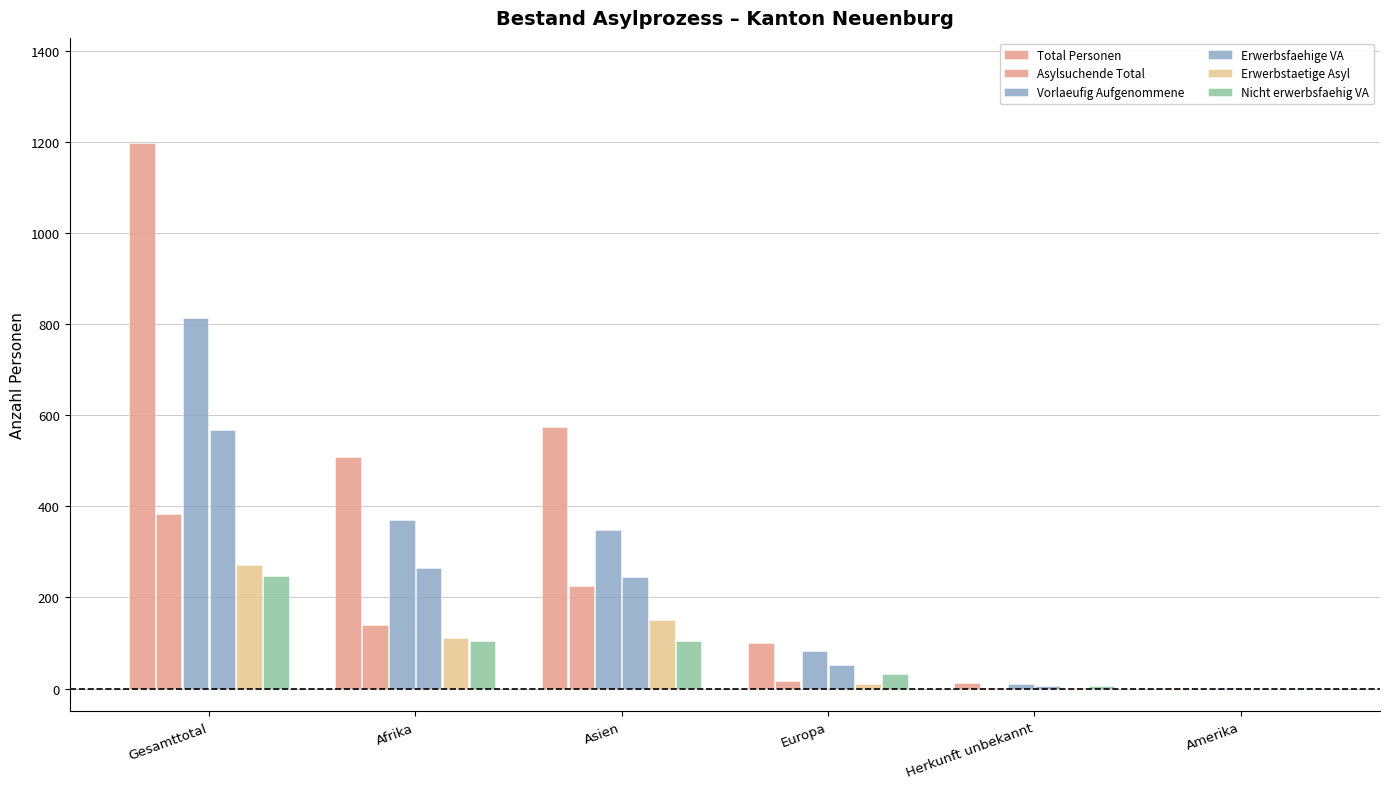

Are the bars horizontal?

No